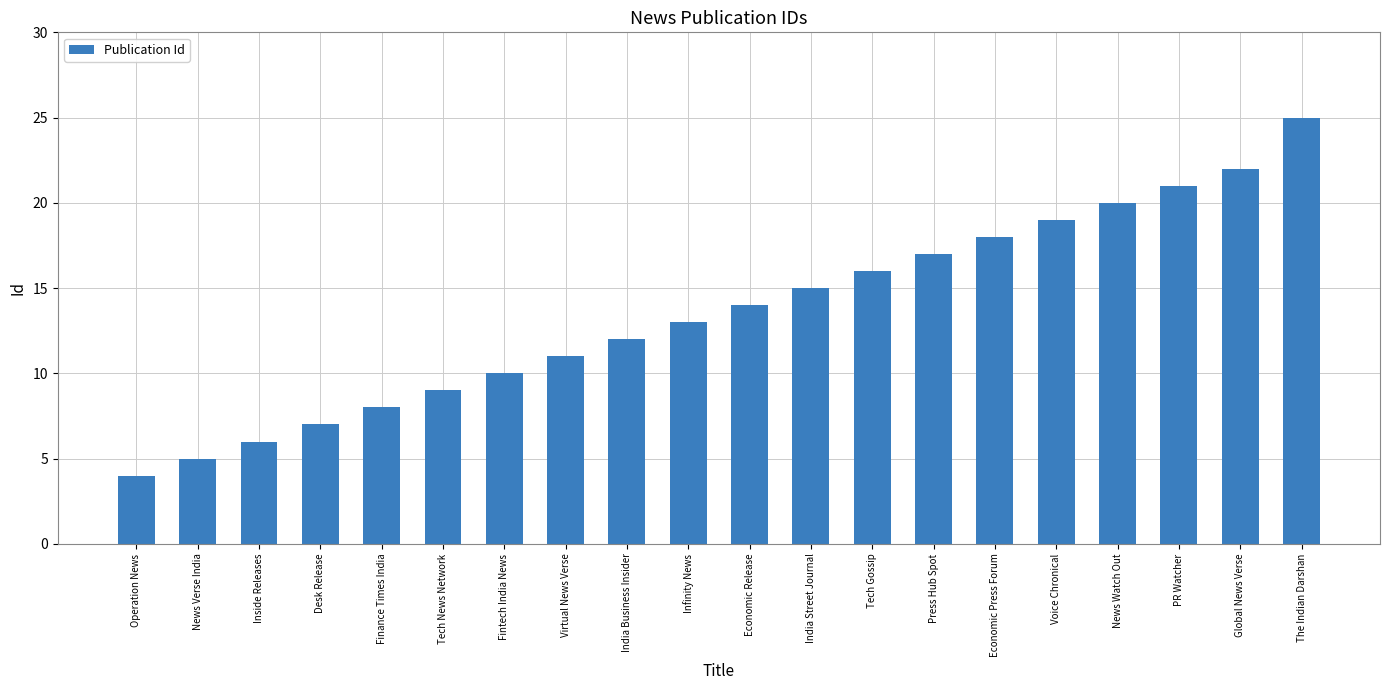

How many distinct data groups are displayed?

1